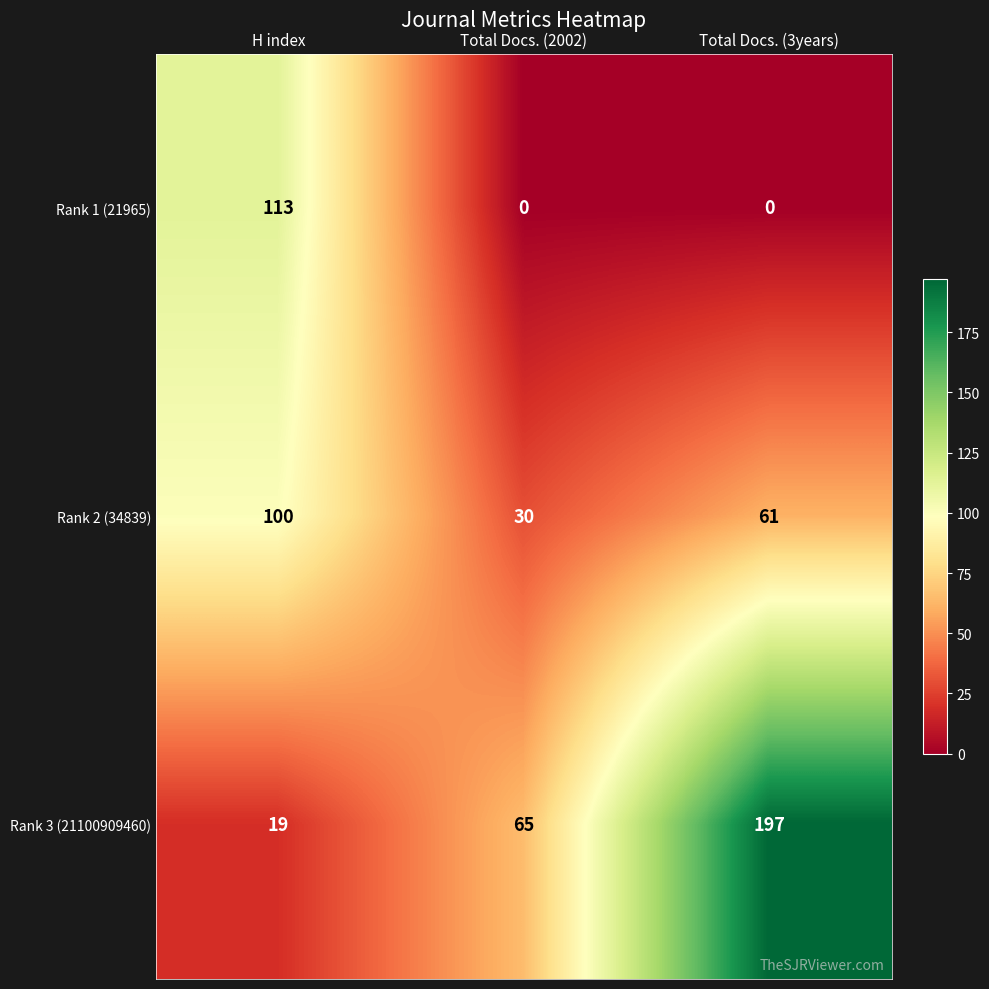

What is the maximum value for Rank 1 (21965)?

113